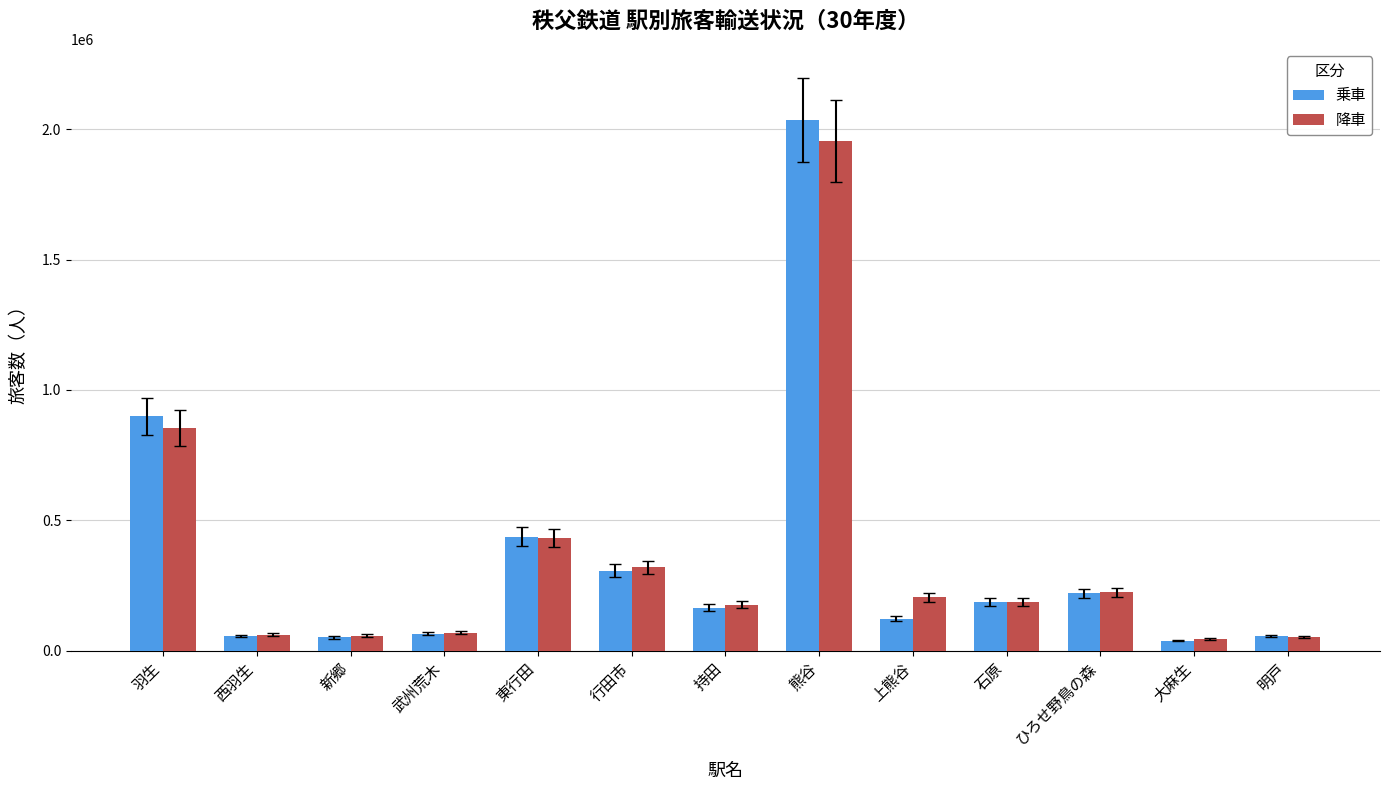

At which category is the sum across all series the highest?

熊谷